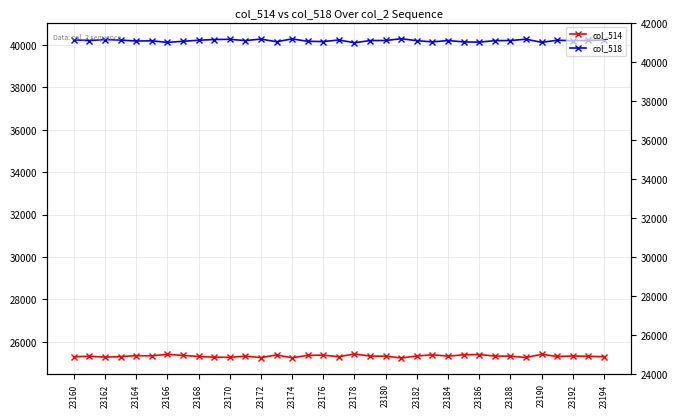

List the series in order of their overall mean, lowest first.

col_514, col_518